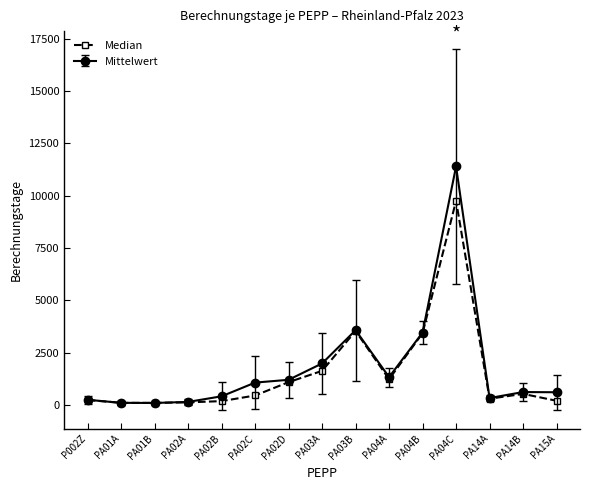

True or false: Median has more than 2 interior local peaks.

True